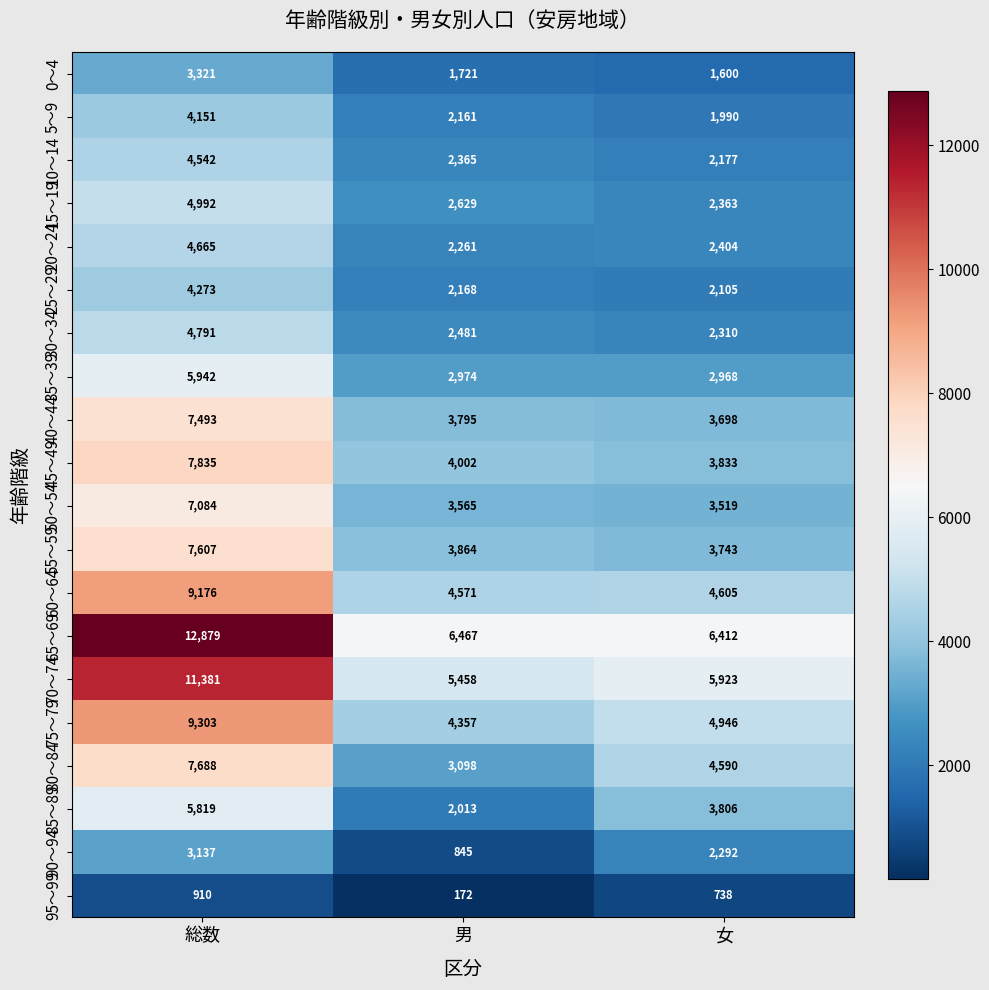

Is it true that 65～69 equals 18745 at 総数?

False